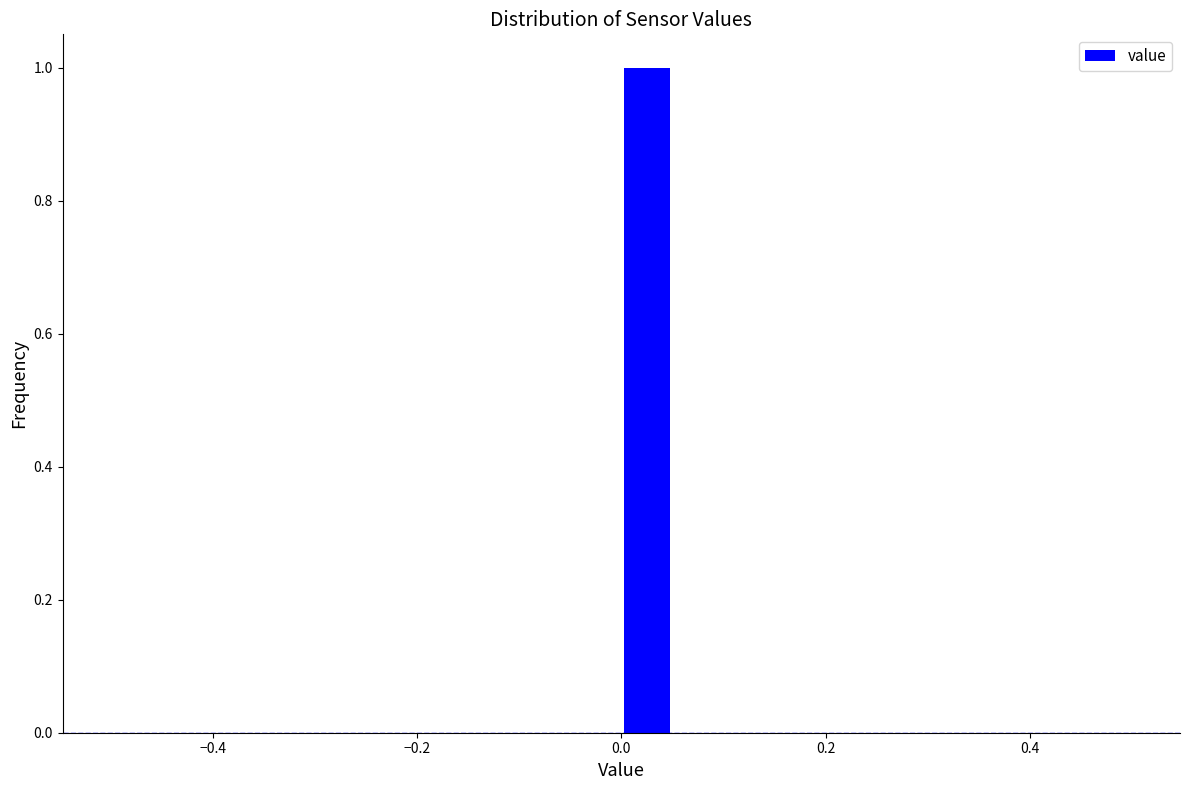

Around what value on the x-axis is the tallest bar? Give the approximate position of its centre, as read against the axis.

0.02